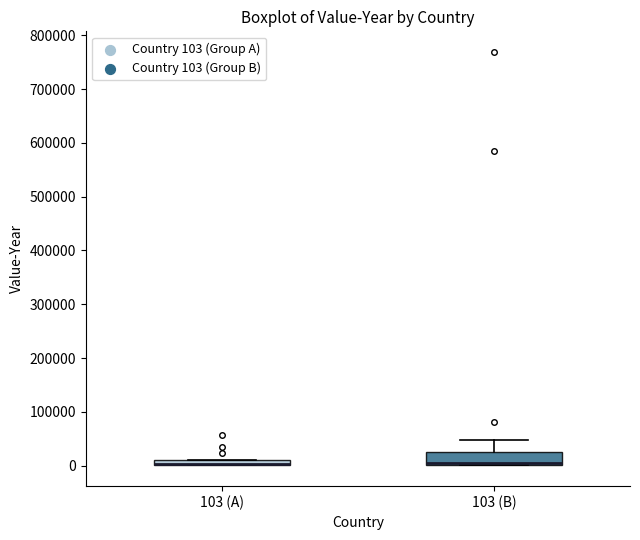

Where is the lower edge of the box for 103 (B) on the y-axis? The values are not printed on the chart, so give them approximately, as read against the axis.

0